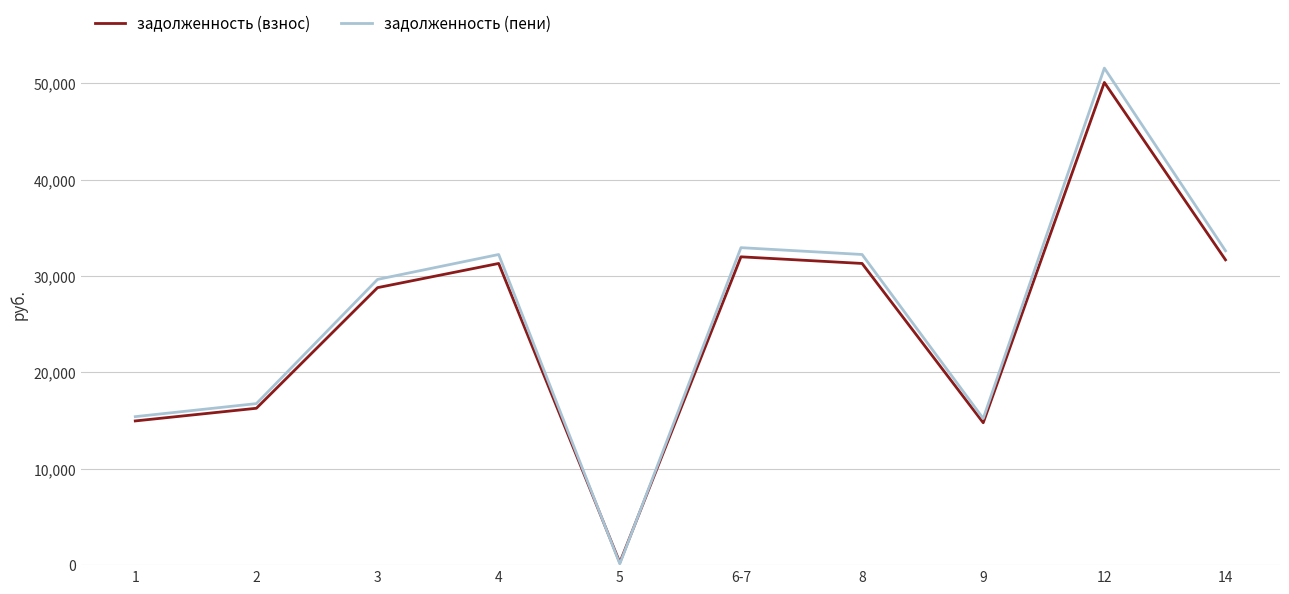

In задолженность (пени), how many points are higher than both neighbors (excluding endpoints)?

3